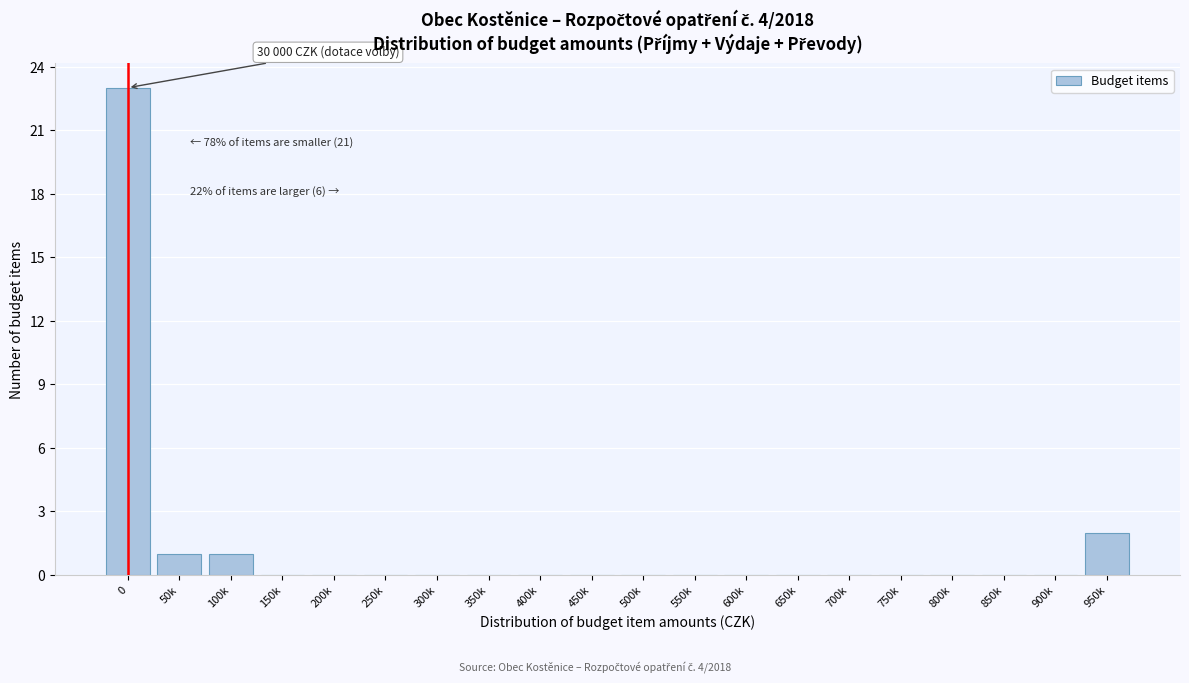

Reading left to right, transcribe all the data shown in this chart.

0=23	50k=1	100k=1	150k=0	200k=0	250k=0	300k=0	350k=0	400k=0	450k=0	500k=0	550k=0	600k=0	650k=0	700k=0	750k=0	800k=0	850k=0	900k=0	950k=2